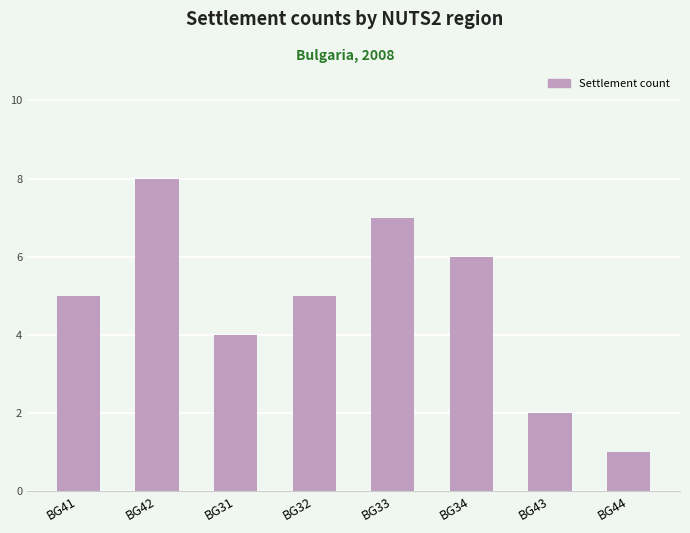

What is the average value?

5